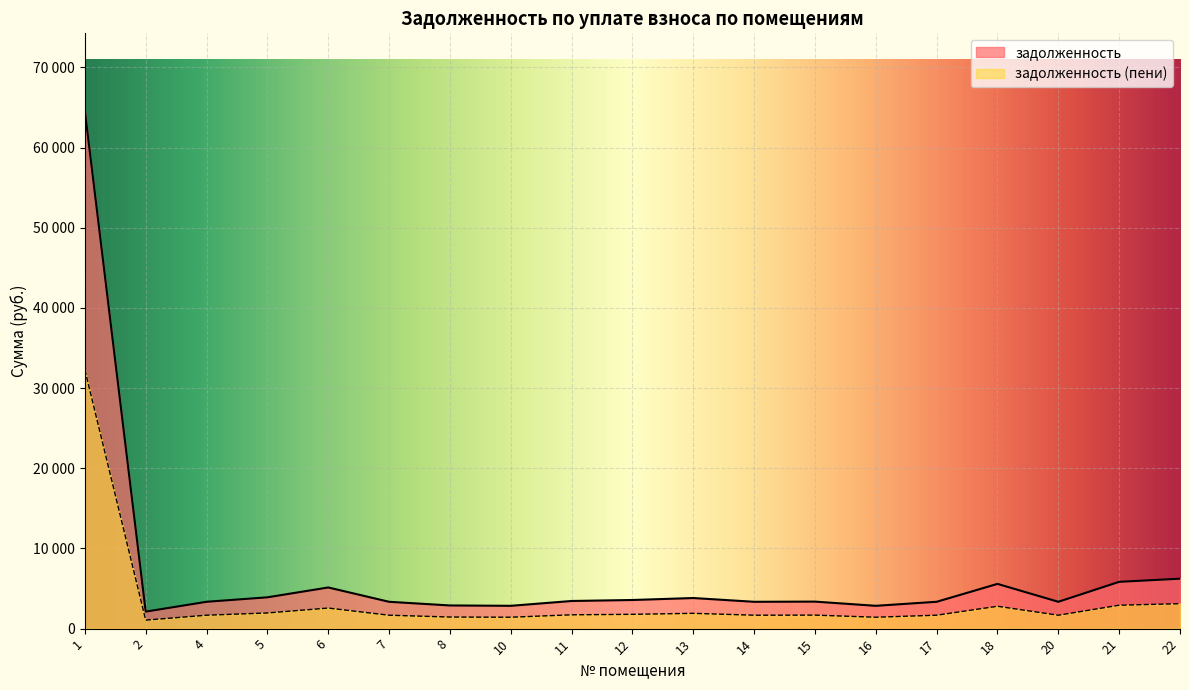

Between 15 and 12, which is larger?

12